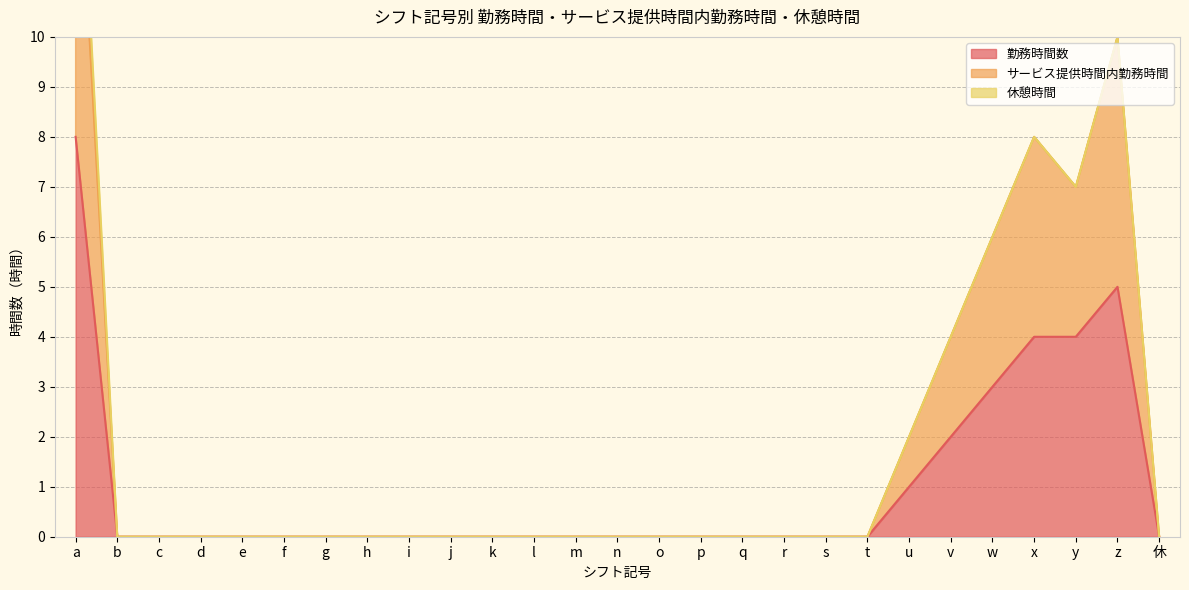

What is the maximum value shown in the chart?

15